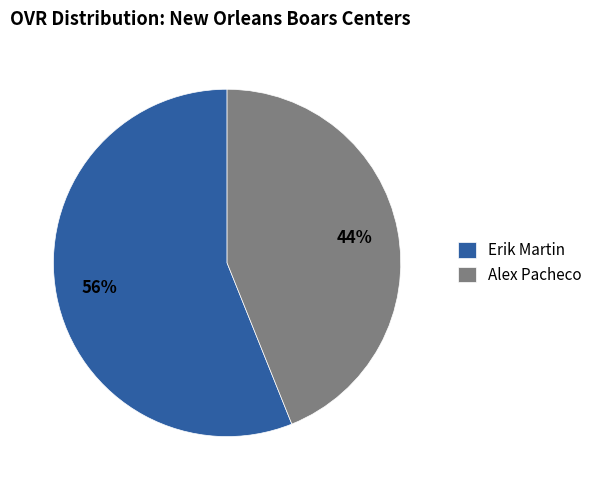

What is the ratio of the value at Alex Pacheco to the value at Erik Martin?

0.8